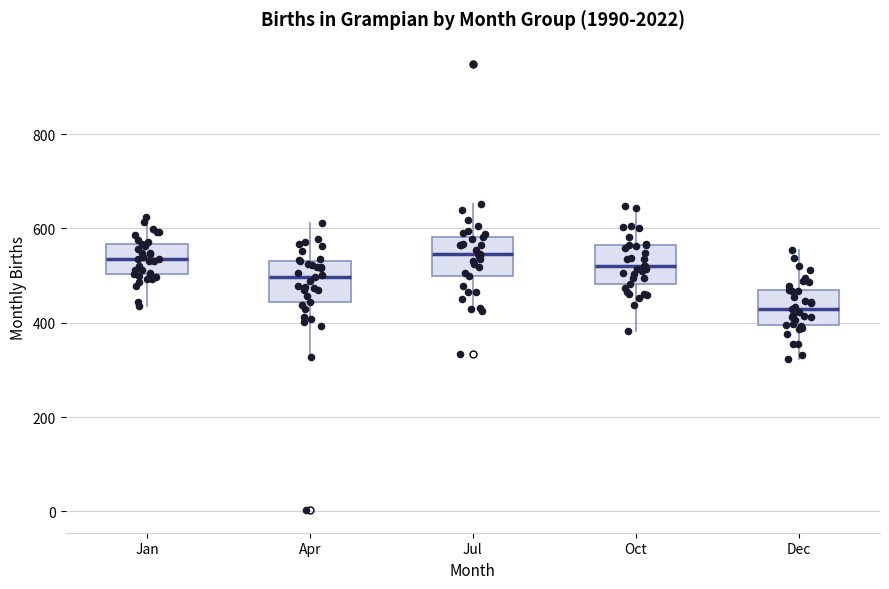

Reading left to right, transcribe this box plot: for each box, give where its median line is, the range the box spans, and where its two whiskers end, as read against the y-axis. The values are not printed on the chart, so give them approximately, as read against the axis.

Jan: median 540, box 500 to 560, whiskers 440 to 620
Apr: median 500, box 440 to 540, whiskers 320 to 620
Jul: median 540, box 500 to 580, whiskers 420 to 660
Oct: median 520, box 480 to 560, whiskers 380 to 640
Dec: median 420, box 400 to 480, whiskers 320 to 560